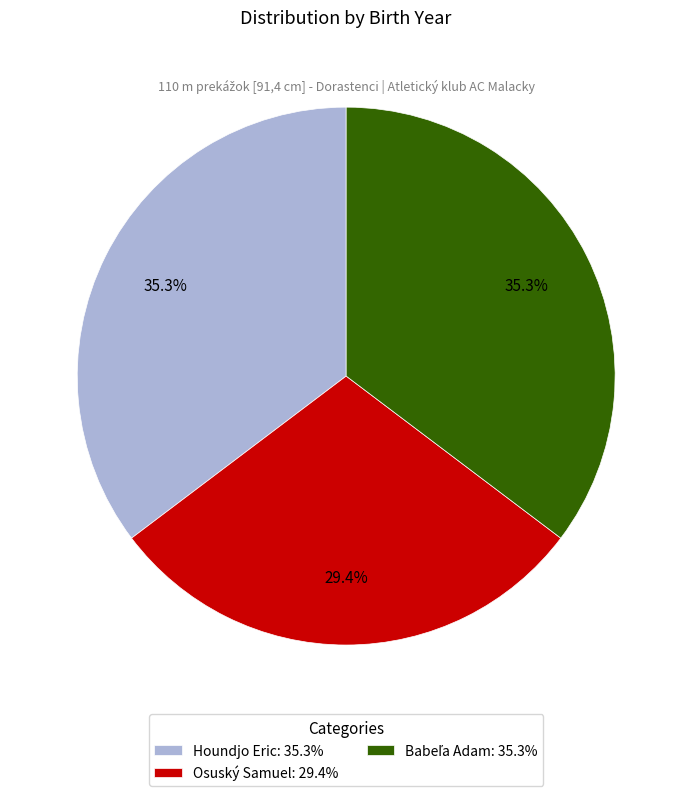

Is there a majority slice in this chart?

No